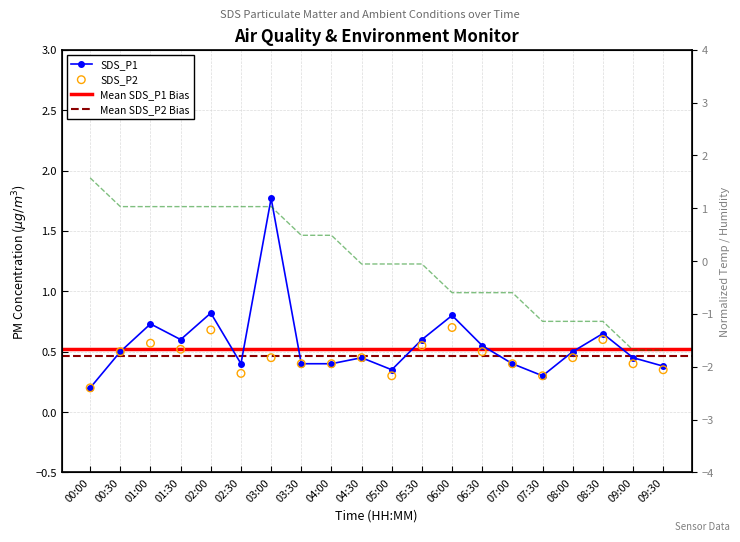

Which series reaches the maximum Y coordinate?

SDS_P1